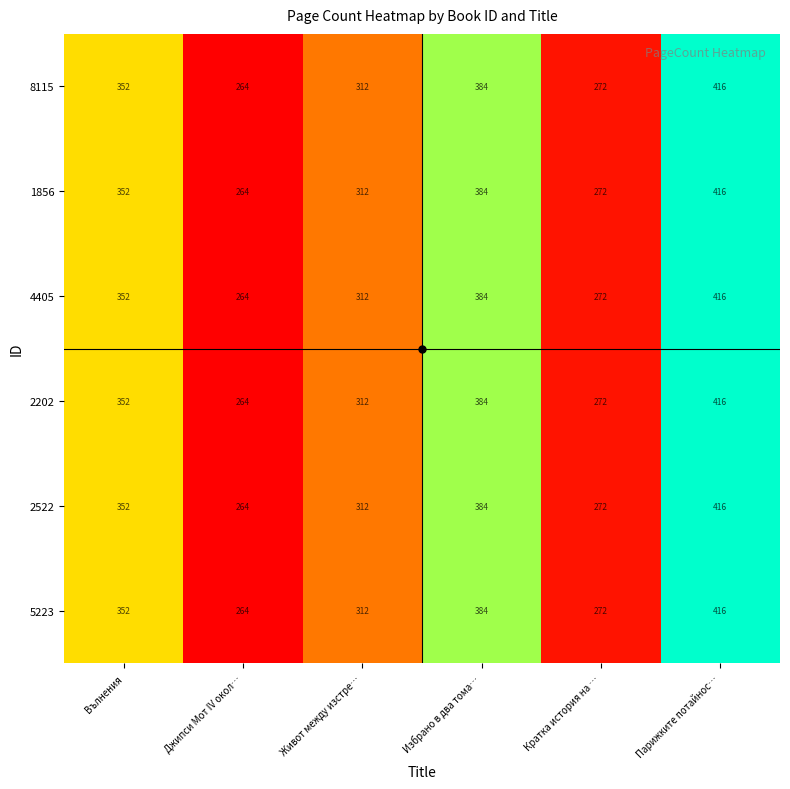

At which category is the sum across all series the highest?

Парижките потайнос…